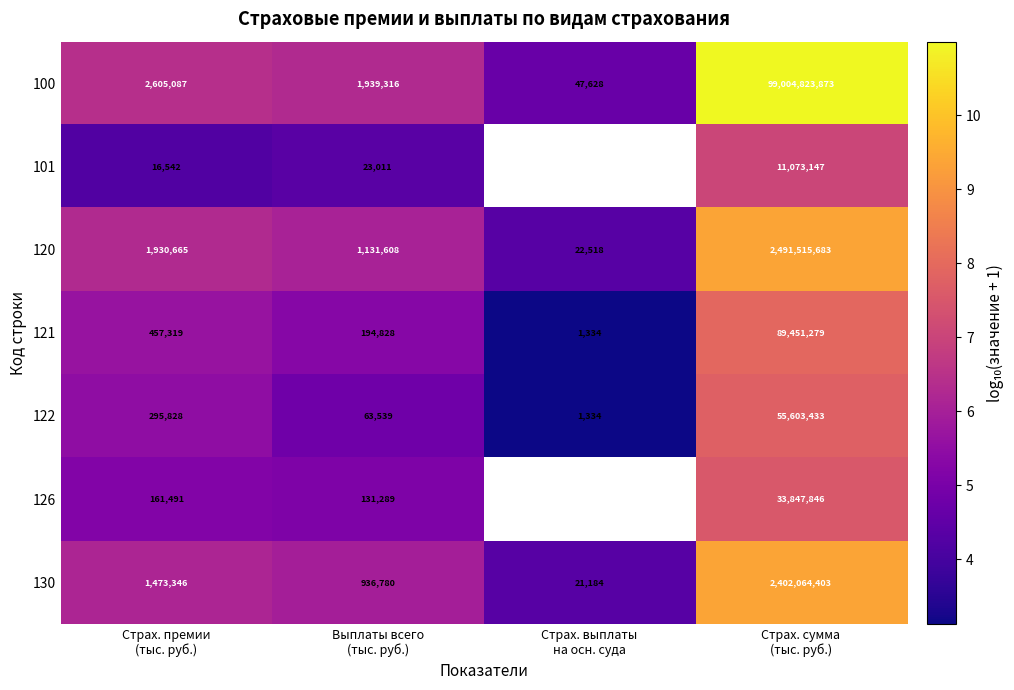

What value does the 121 series have at Страх. сумма (тыс. руб.)?

8.0